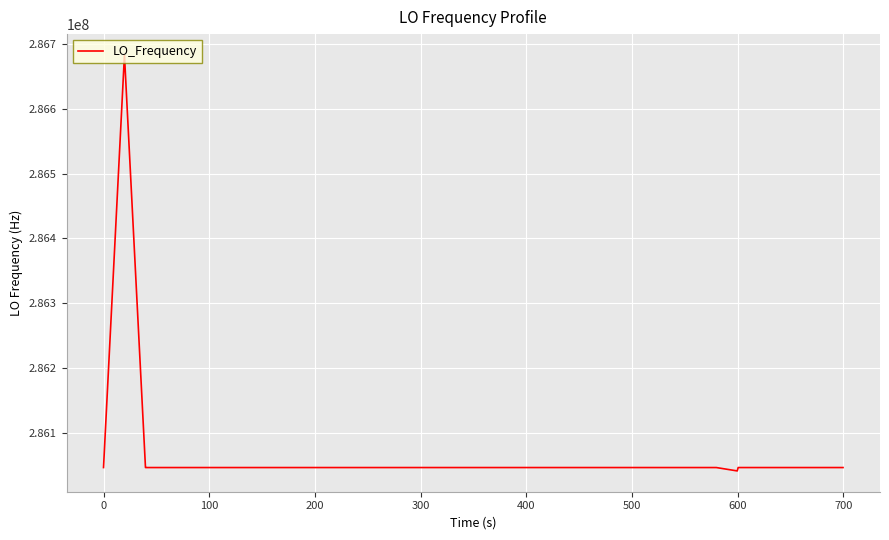

What is the minimum value shown in the chart?

286041800.0